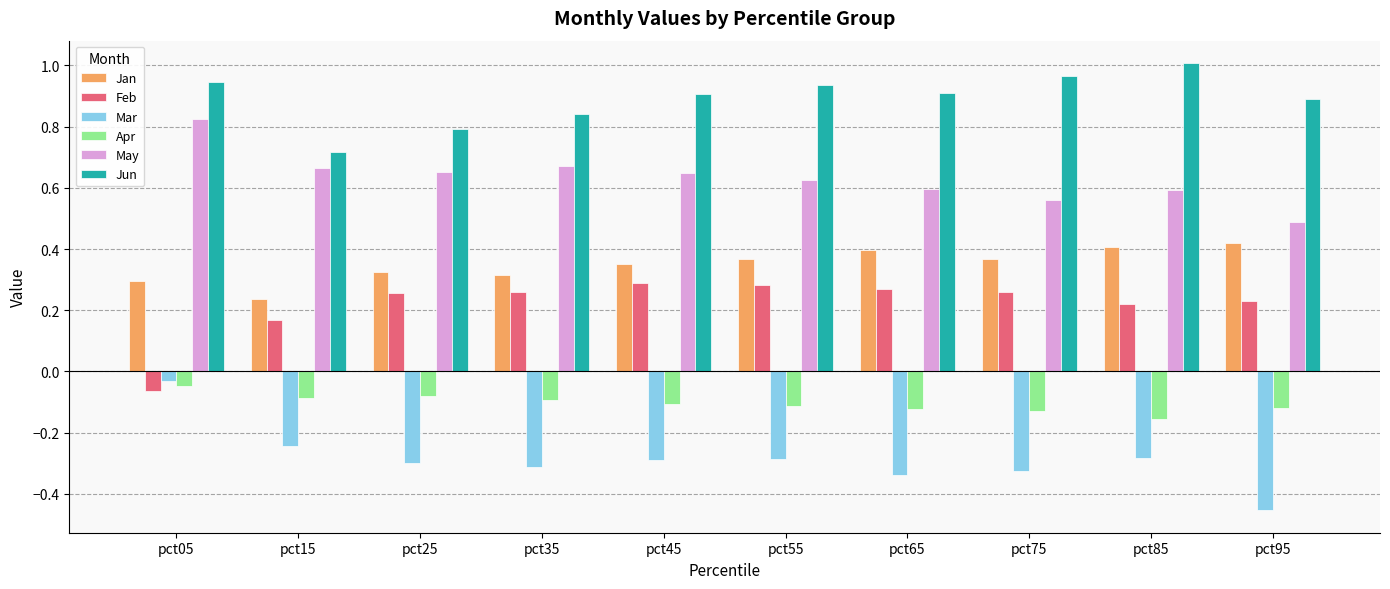

At which category does the chart reach its minimum across all series?

pct95